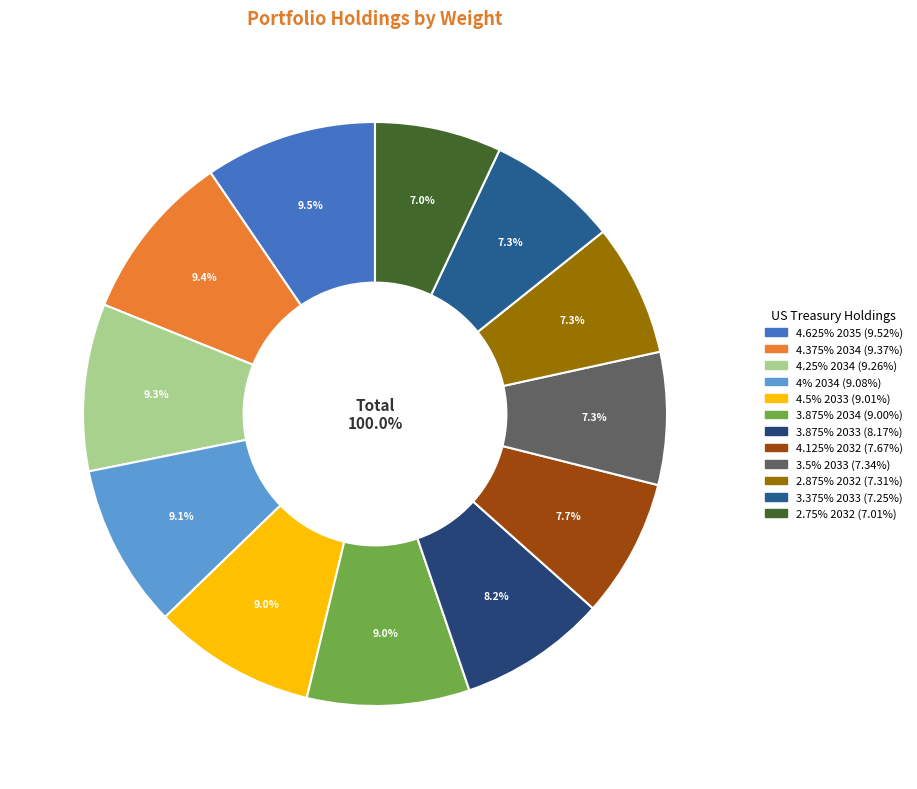

How many slices are in this pie chart?

12